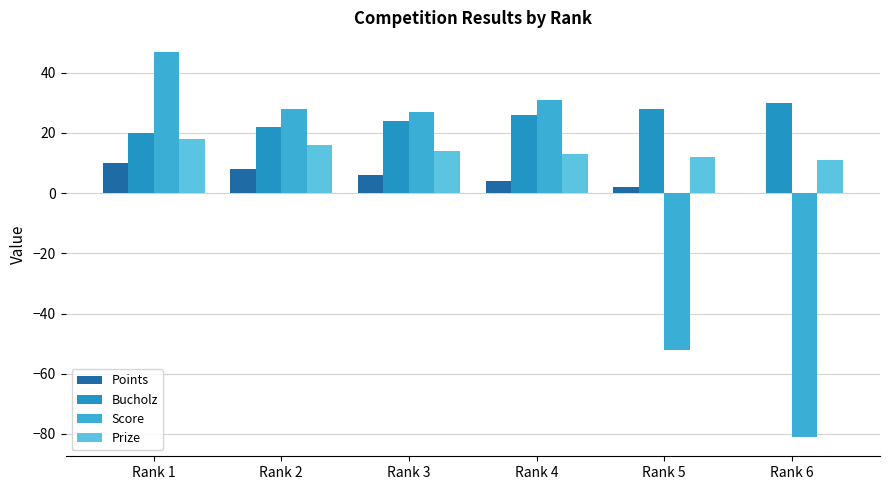

How many distinct data groups are displayed?

4